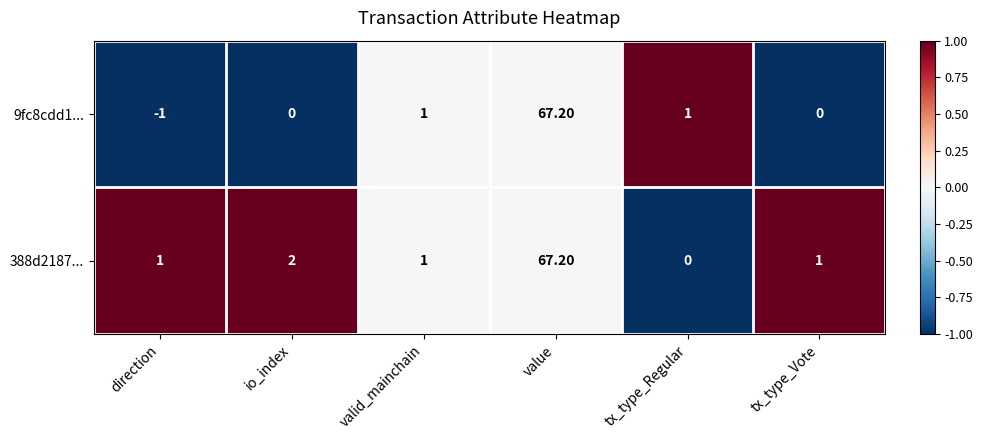

Which label corresponds to the largest value in the chart?

value